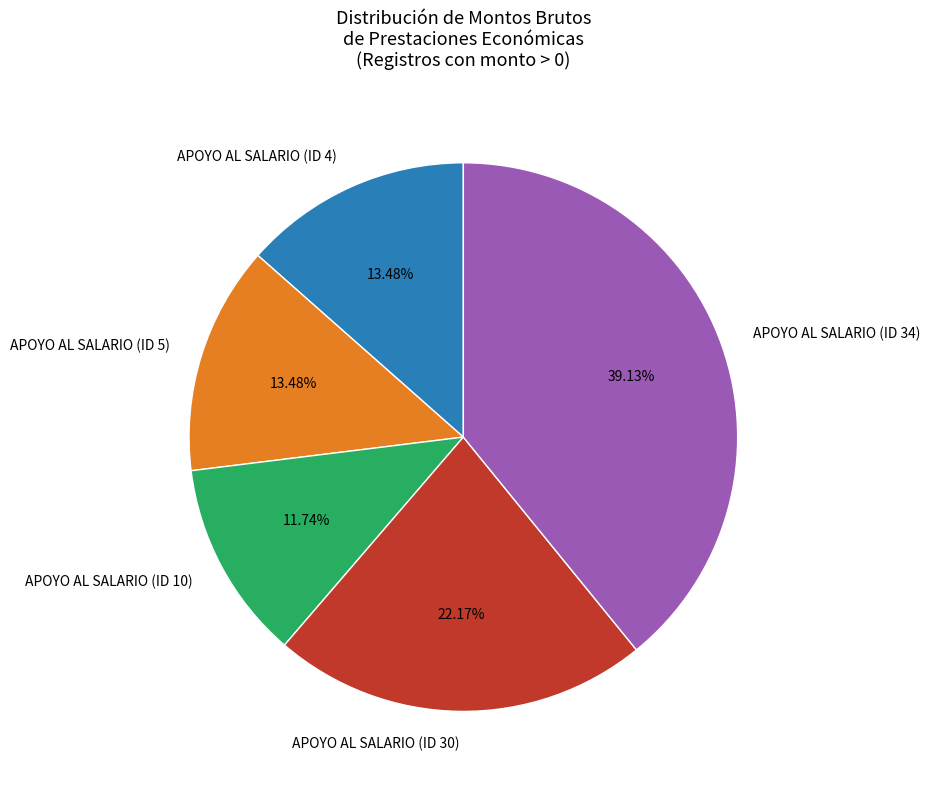

To the nearest percent, what is the average slice percentage?

20%